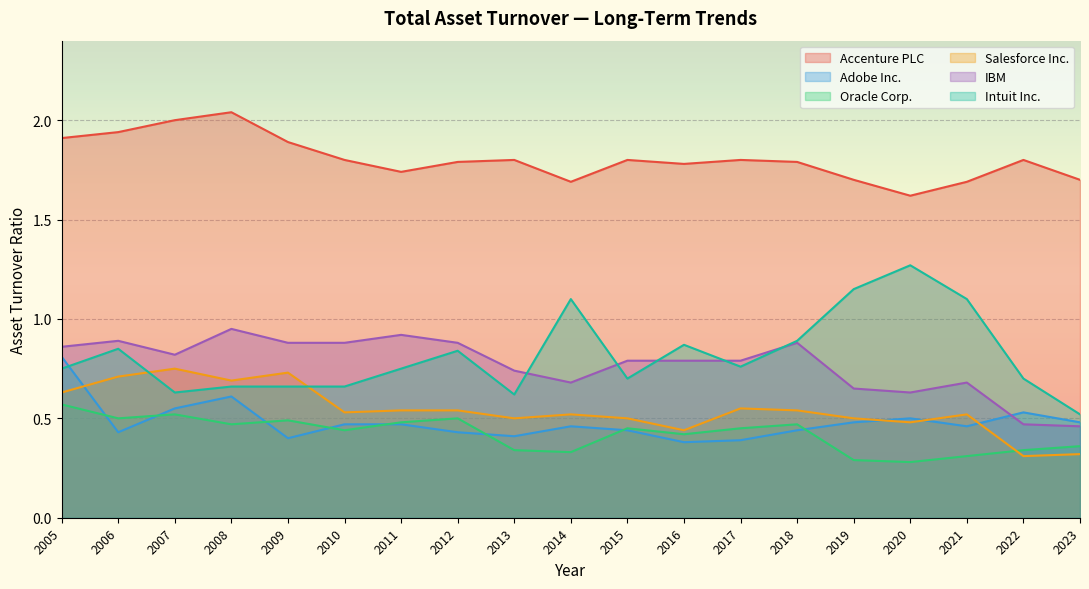

Is it true that Accenture PLC equals 3.0 at 2010?

False